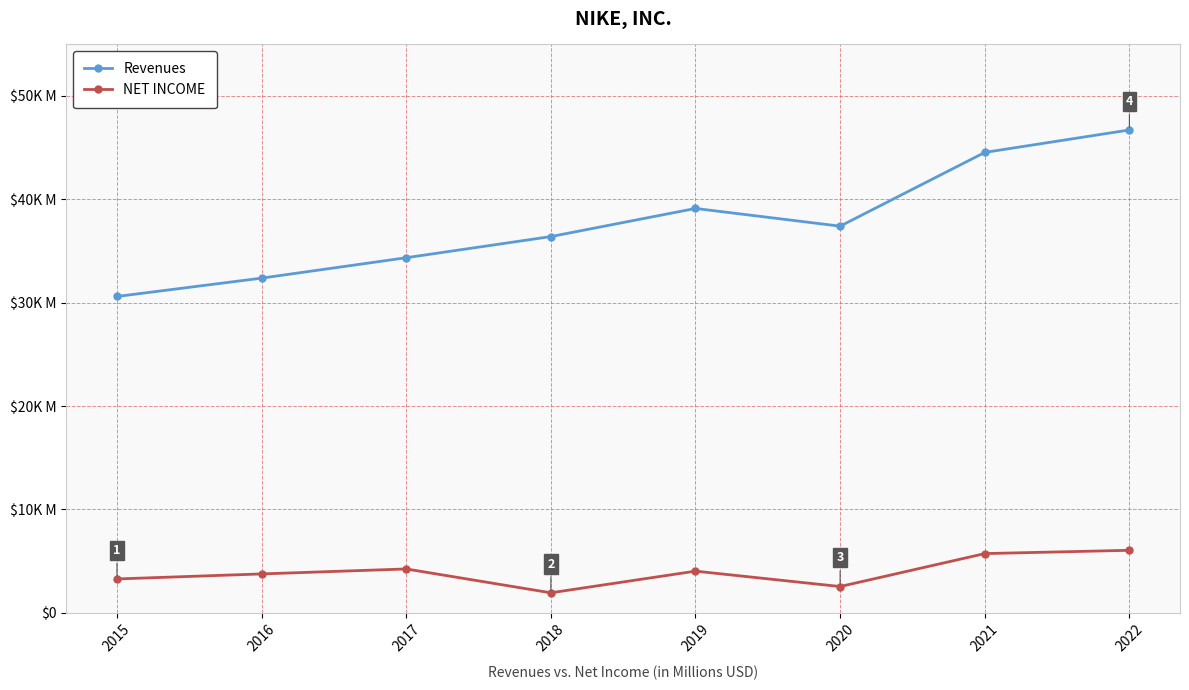

At which category is the sum across all series the highest?

2022